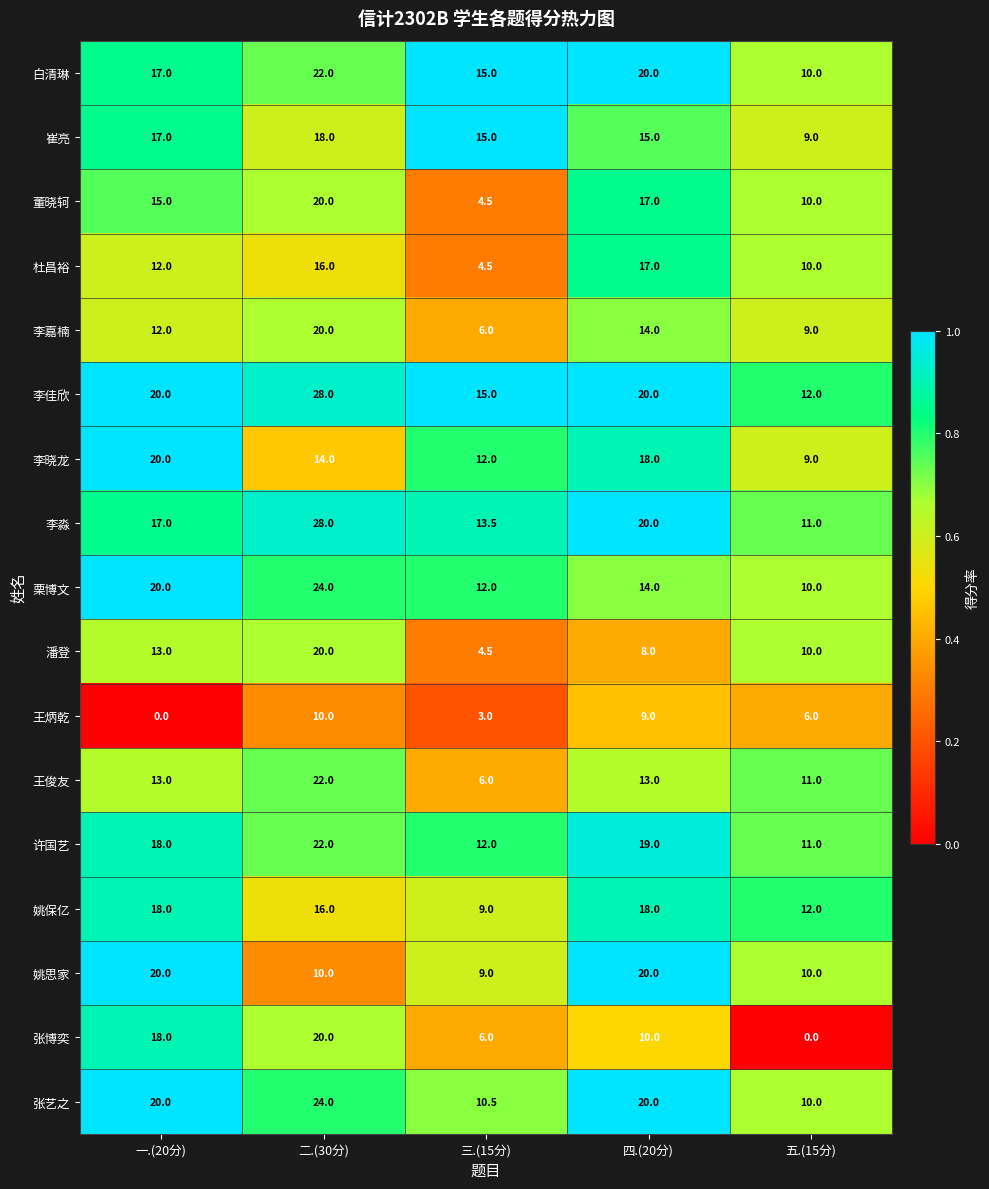

Which category has the highest value across all series?

二.(30分)